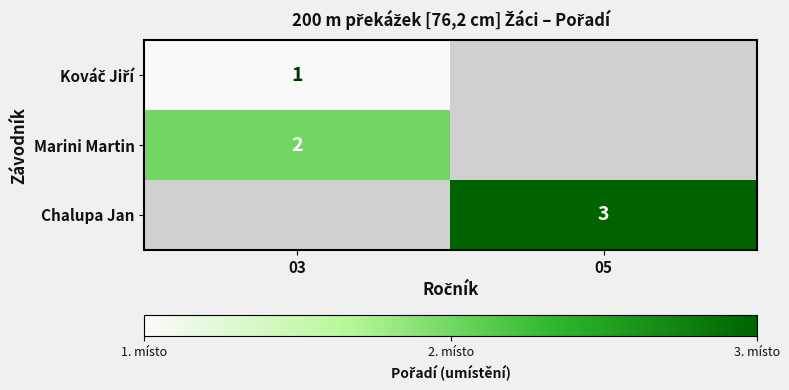

The Marini Martin series shows 3 at 03. True or false?

False